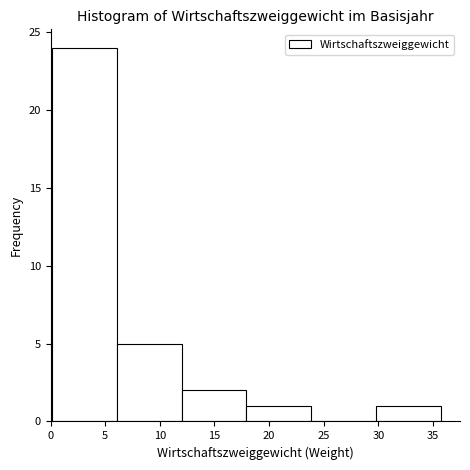

Reading left to right, list every bar in this chart as the range it spans on the x-axis followed by its height. Neither the bar edges nor the heights are printed on the chart, so give them approximately, as read against the axes.

0.0 to 6.0: 24
6.0 to 12.0: 5
12.0 to 18.0: 2
18.0 to 24.0: 1
24.0 to 30.0: 0
30.0 to 35.5: 1